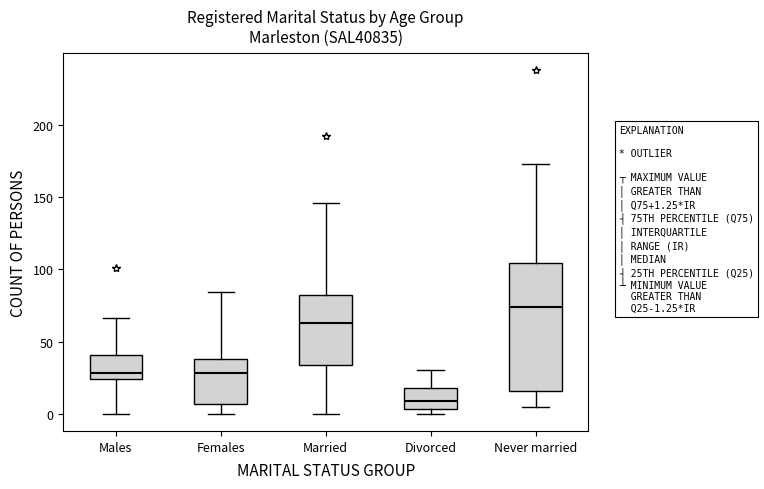

Reading left to right, transcribe this box plot: for each box, give where its median line is, the range the box spans, and where its two whiskers end, as read against the y-axis. The values are not printed on the chart, so give them approximately, as read against the axis.

Males: median 30, box 25 to 40, whiskers 0 to 65
Females: median 30, box 5 to 40, whiskers 0 to 85
Married: median 65, box 35 to 80, whiskers 0 to 145
Divorced: median 10, box 5 to 20, whiskers 0 to 30
Never married: median 75, box 15 to 105, whiskers 5 to 175